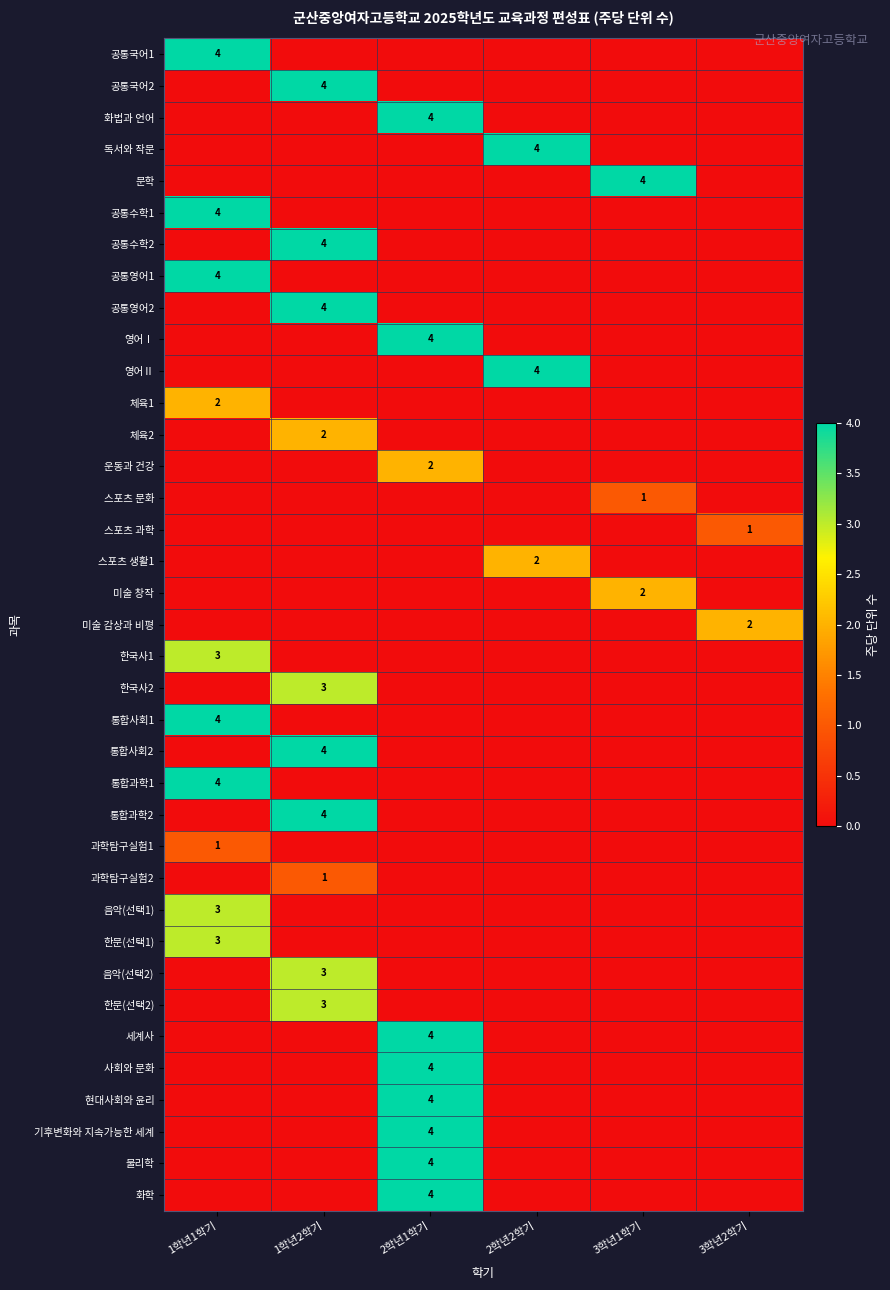

The 세계사 series shows 4 at 2학년1학기. True or false?

True